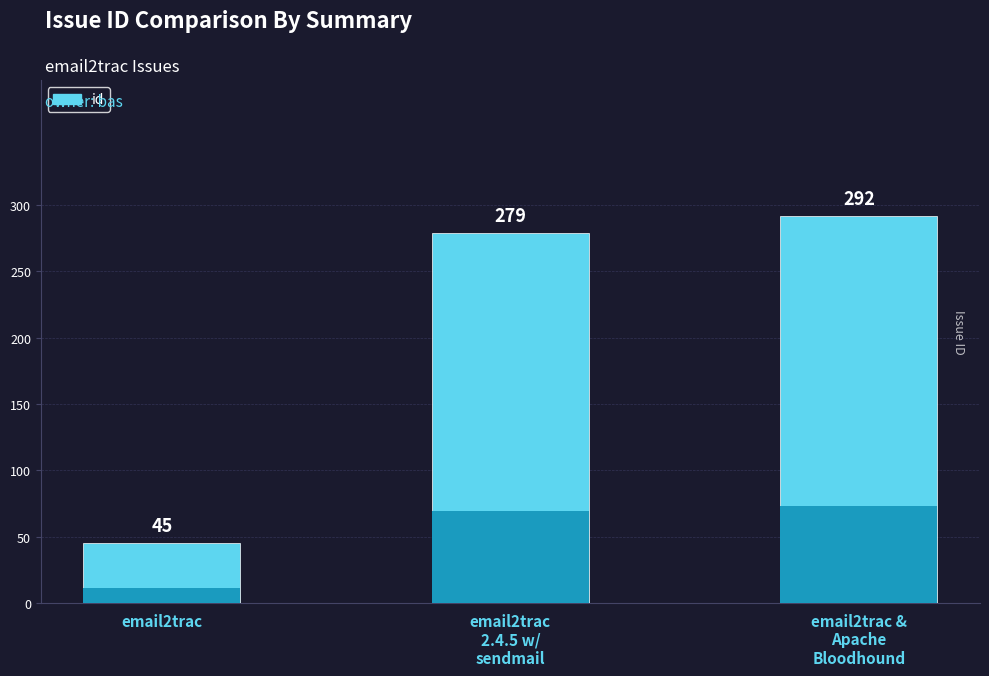

What is the label of the 1st bar from the left?

email2trac